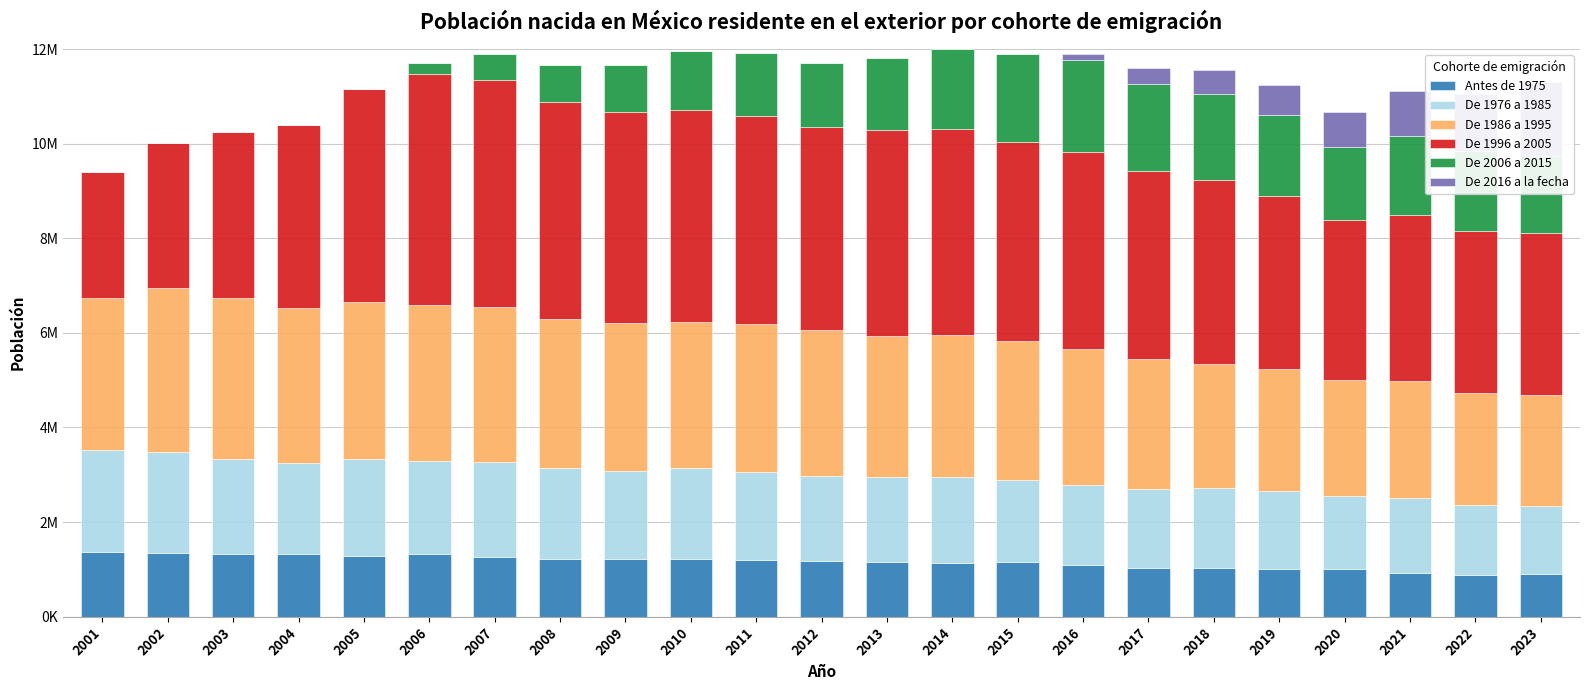

At which category does the chart reach its peak across all series?

2006